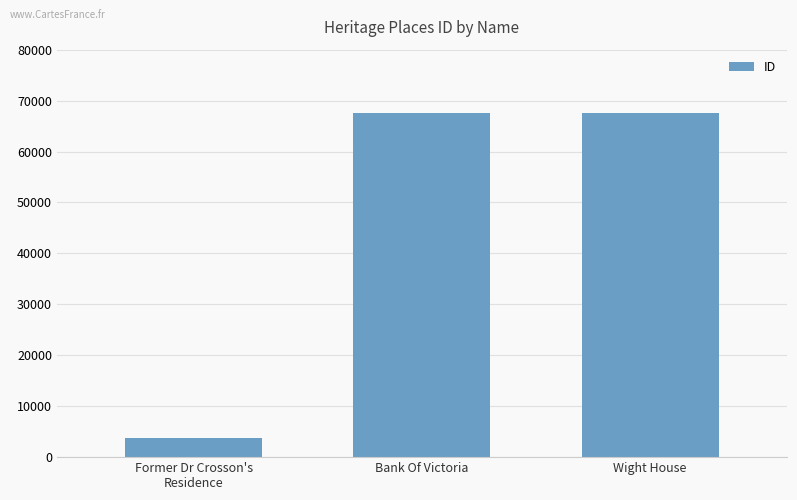

What is the difference between the values at Wight House and Bank Of Victoria?

82